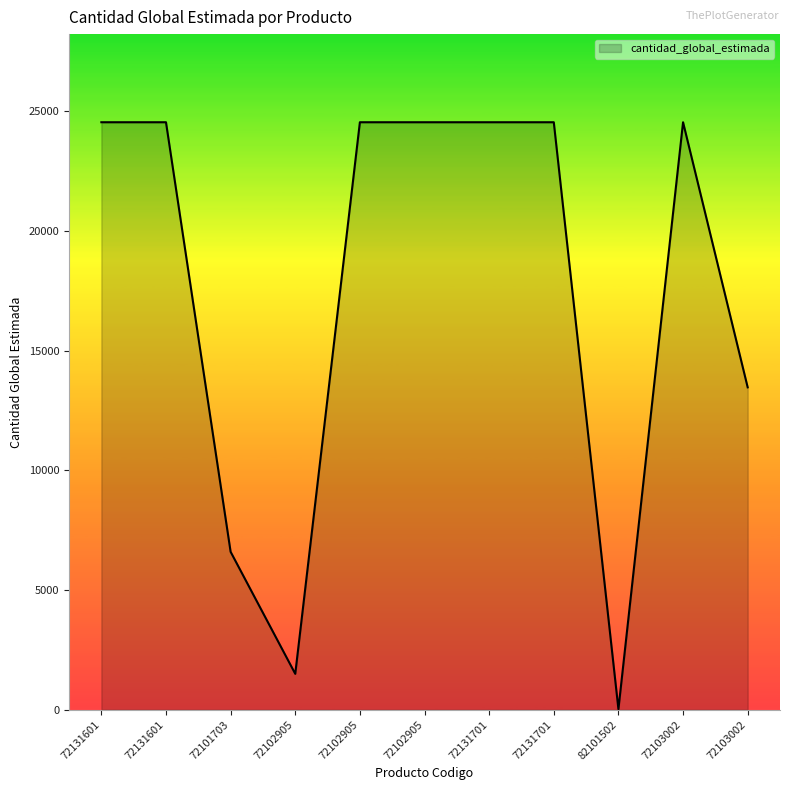

Does the chart have visible grid lines?

No